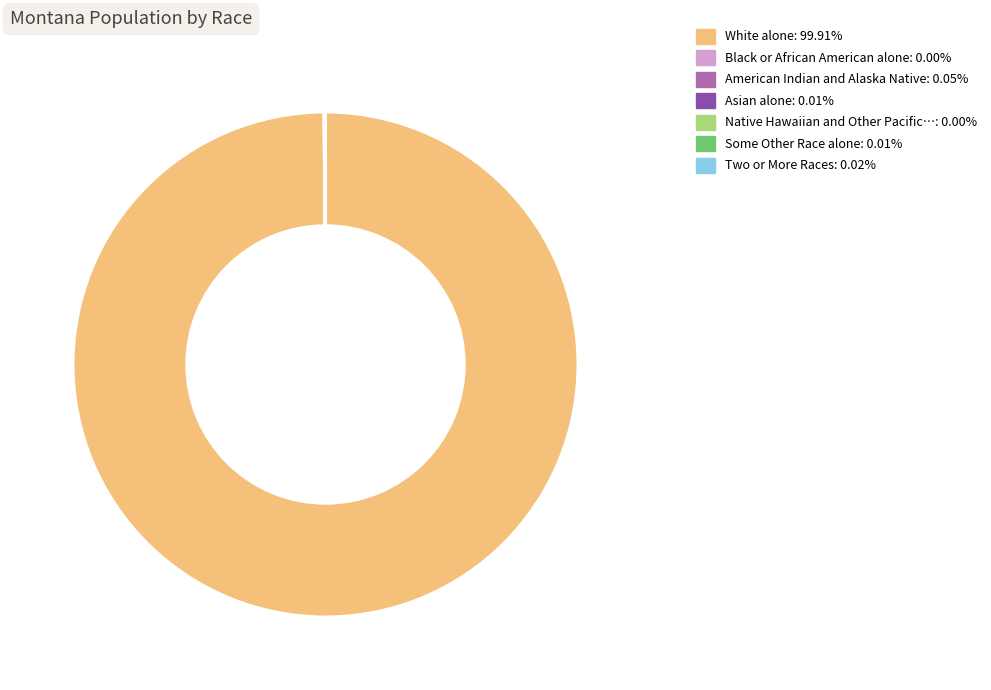

Is there a majority slice in this chart?

Yes